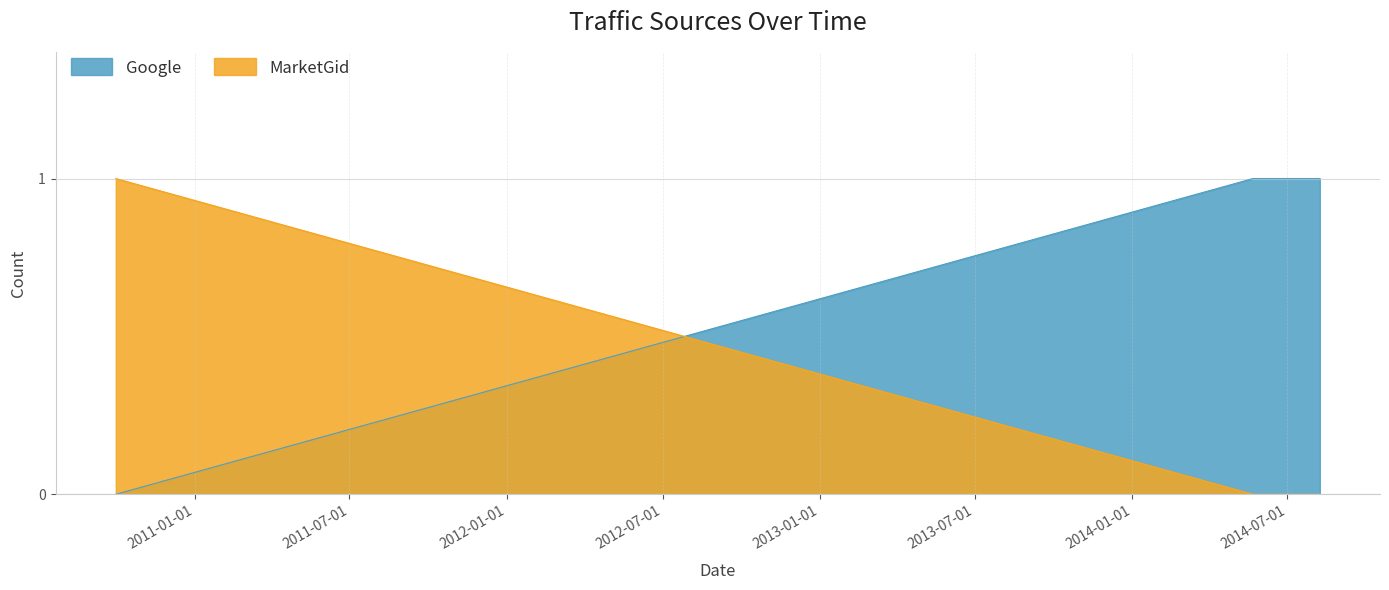

Is the value of Google at 2014-07-18 greater than the value of MarketGid at 2014-07-26?

Yes